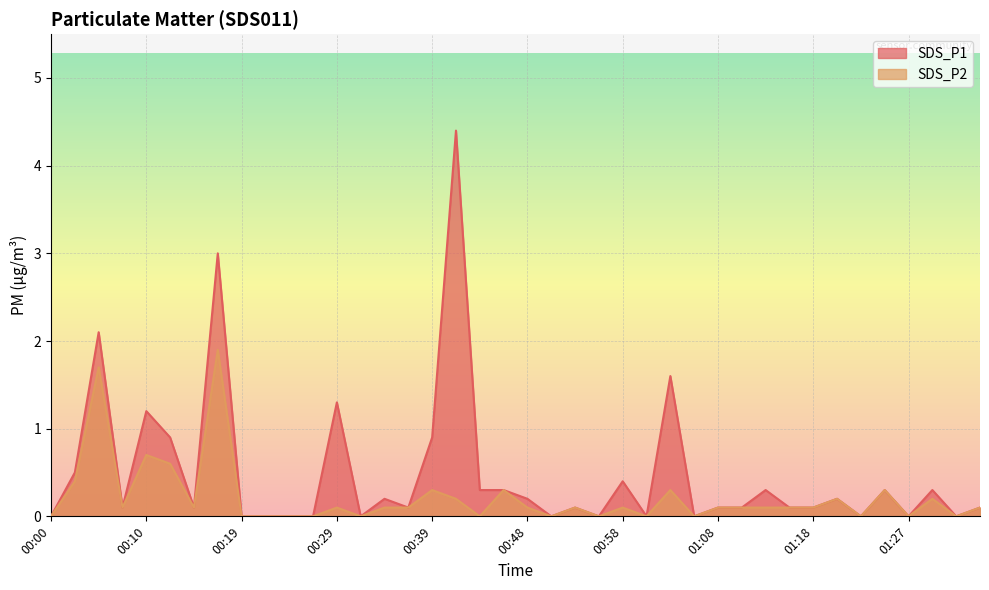

What position from the left is 01:13?

31